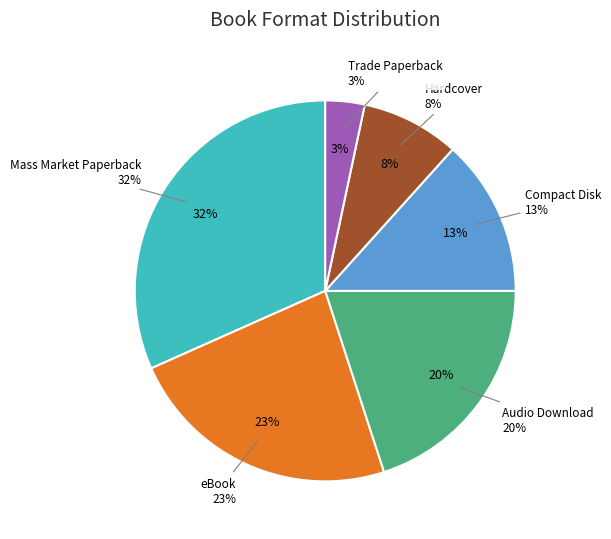

Rank the categories by value from highest to lowest.

Mass Market Paperback, eBook, Audio Download, Compact Disk, Hardcover, Trade Paperback